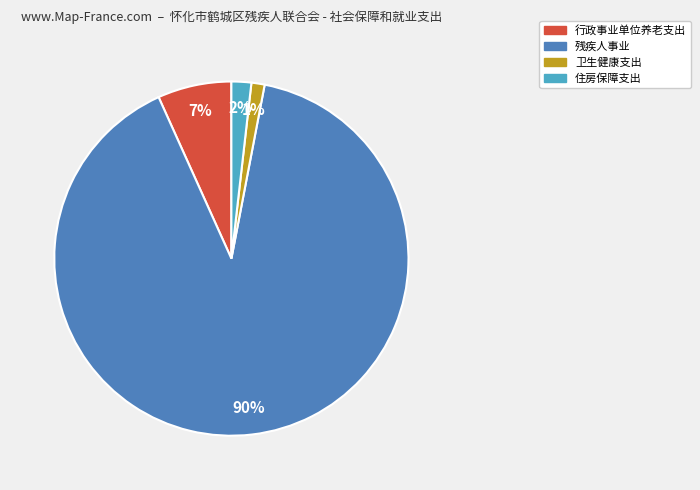

Do 住房保障支出 and 行政事业单位养老支出 together represent more than half of the pie?

No